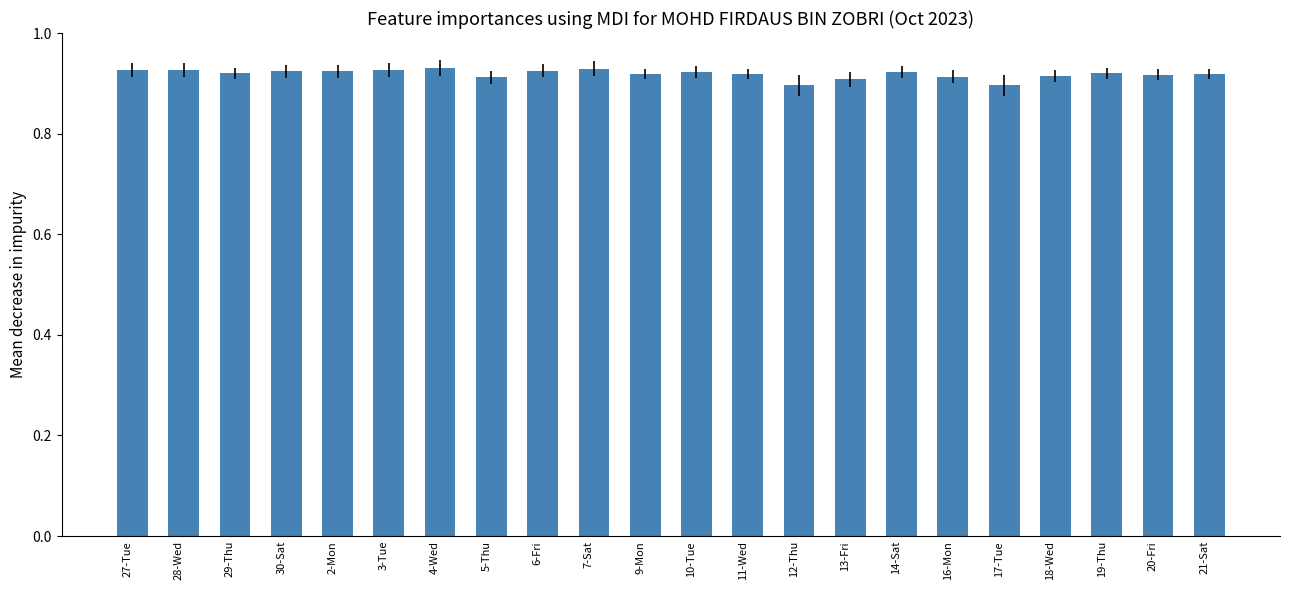

What is the sum of the values at 28-Wed and 4-Wed?

1.9